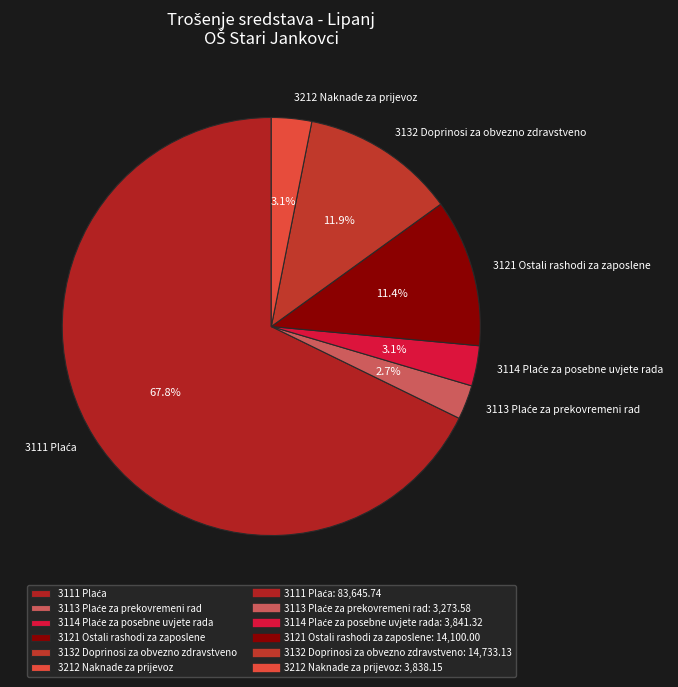

How much of the chart is everything except 3132 Doprinosi za obvezno zdravstveno?

88.1%